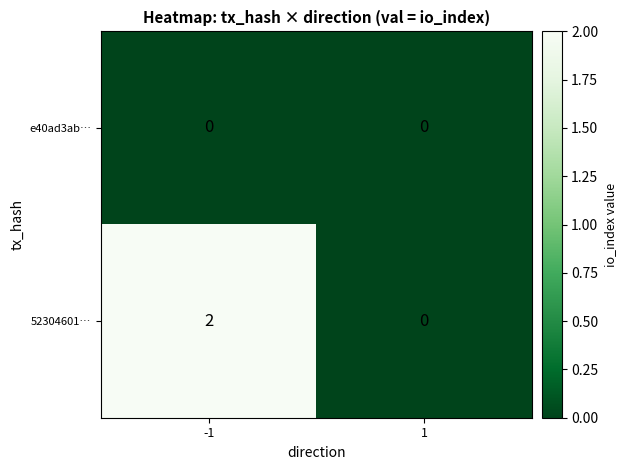

True or false: 52304601… has a value of 4 at -1.

False